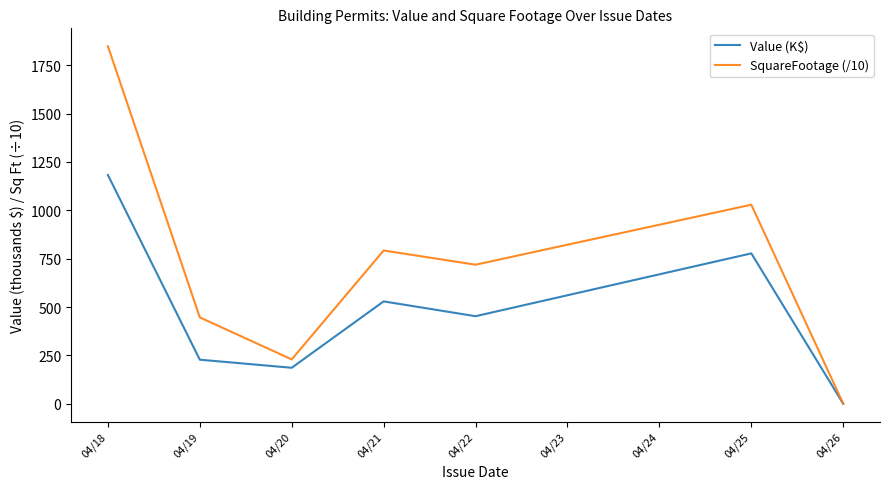

Reading left to right, what are all the values shown in this chart?

Value (K$): 04/18=1182.6	04/19=227.7	04/20=185.9	04/21=529.0	04/22=452.5	04/25=777.3	04/26=0.0
SquareFootage (/10): 04/18=1848.2	04/19=446.3	04/20=229.2	04/21=792.2	04/22=718.7	04/25=1028.8	04/26=0.0